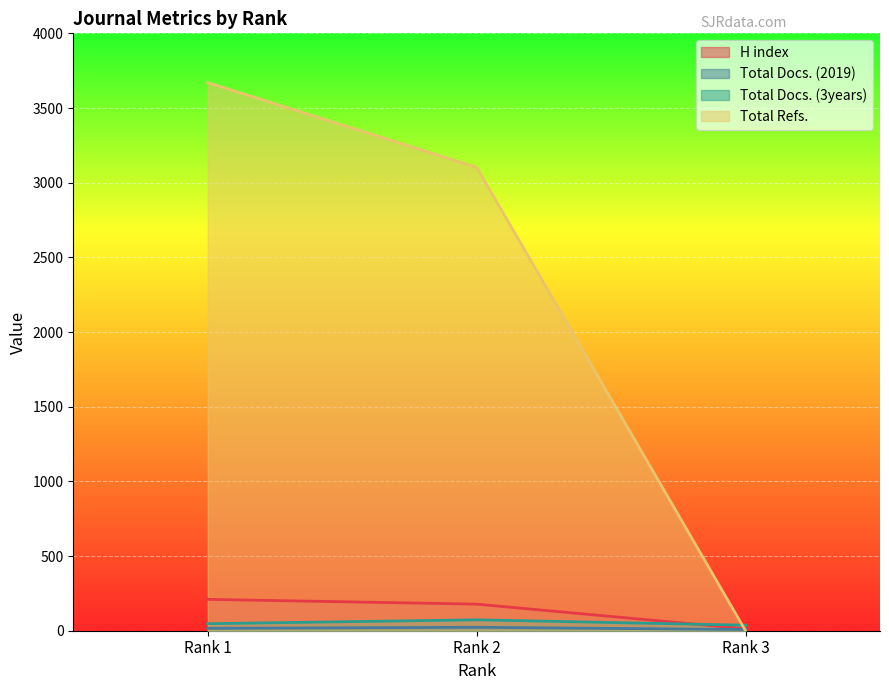

At how many categories does at least one series exceed 1094?

2